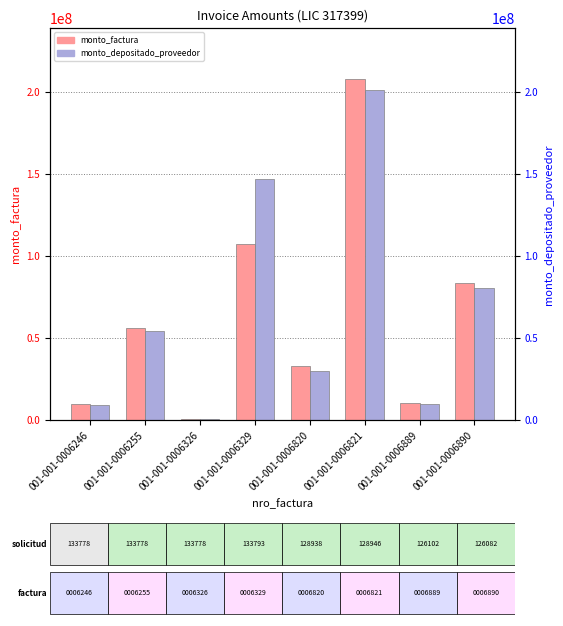

At which label does monto_factura reach its peak?

001-001-0006821